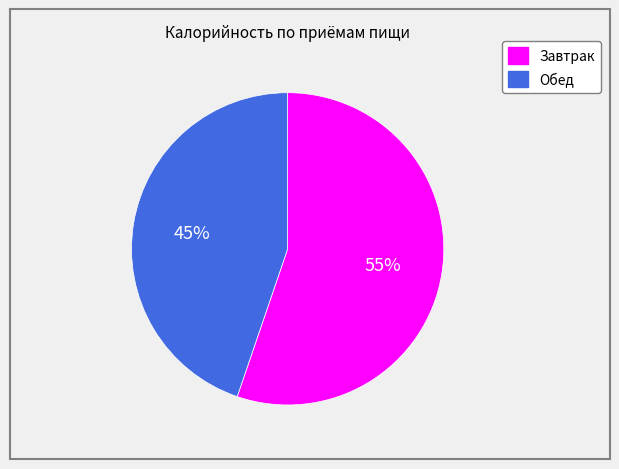

To the nearest percent, what is the difference between the largest and smallest slice percentages?

10%